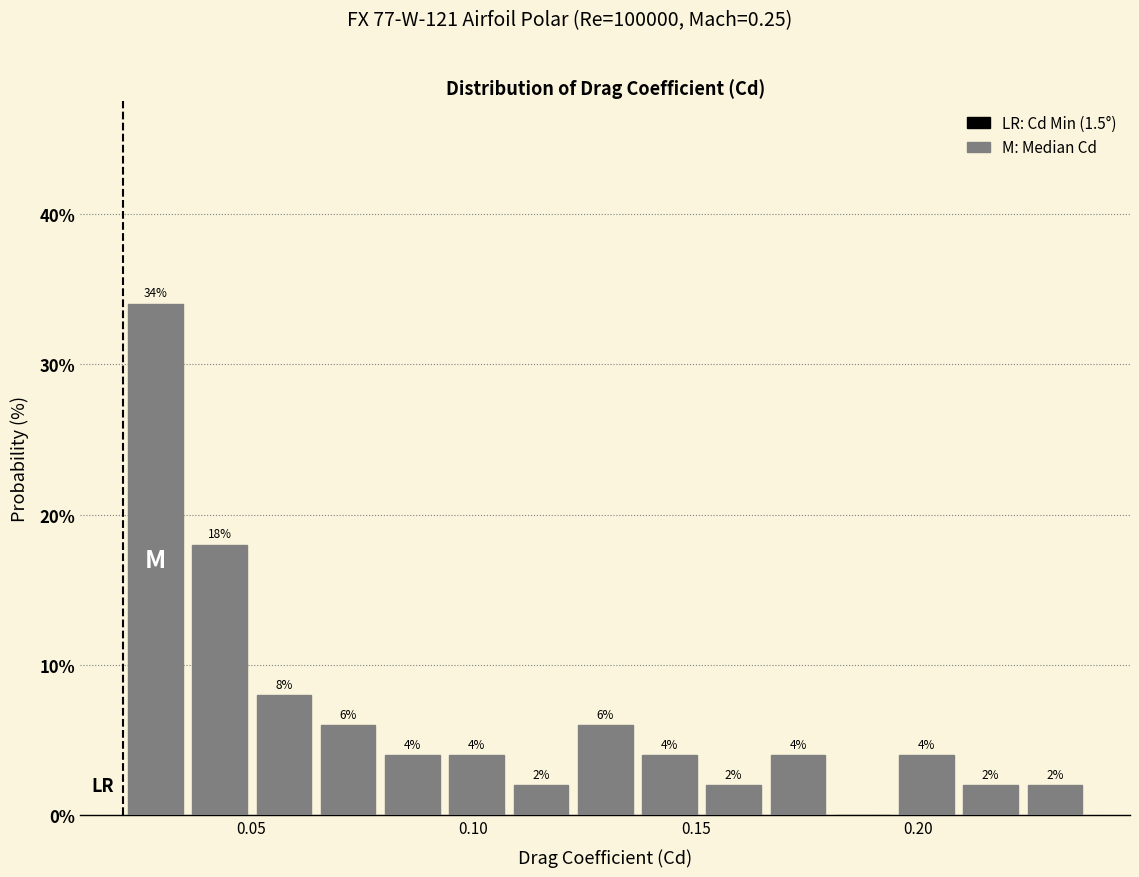

Read against the x-axis, roughly where is the centre of the tallest bar?

0.030